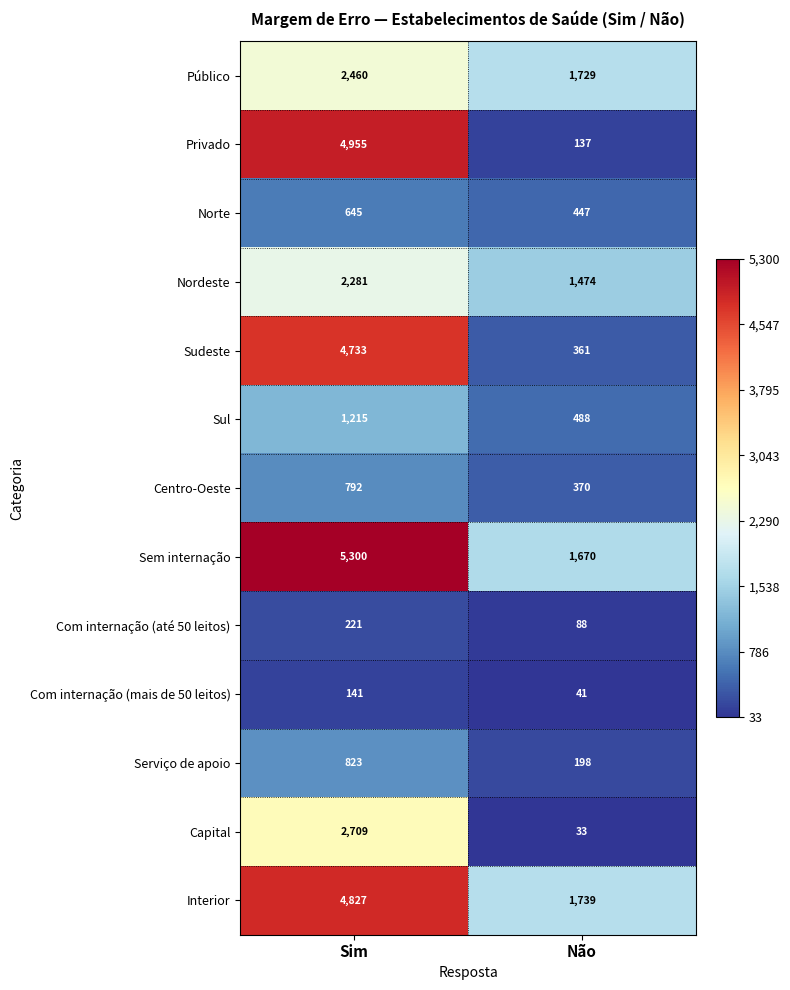

What is the difference between the Serviço de apoio values at Não and Sim?

625